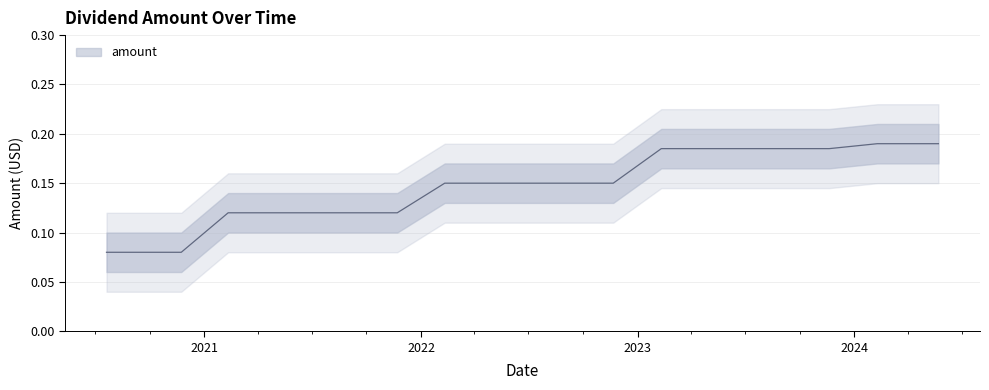

Which label corresponds to the smallest value in the chart?

2020-07-20